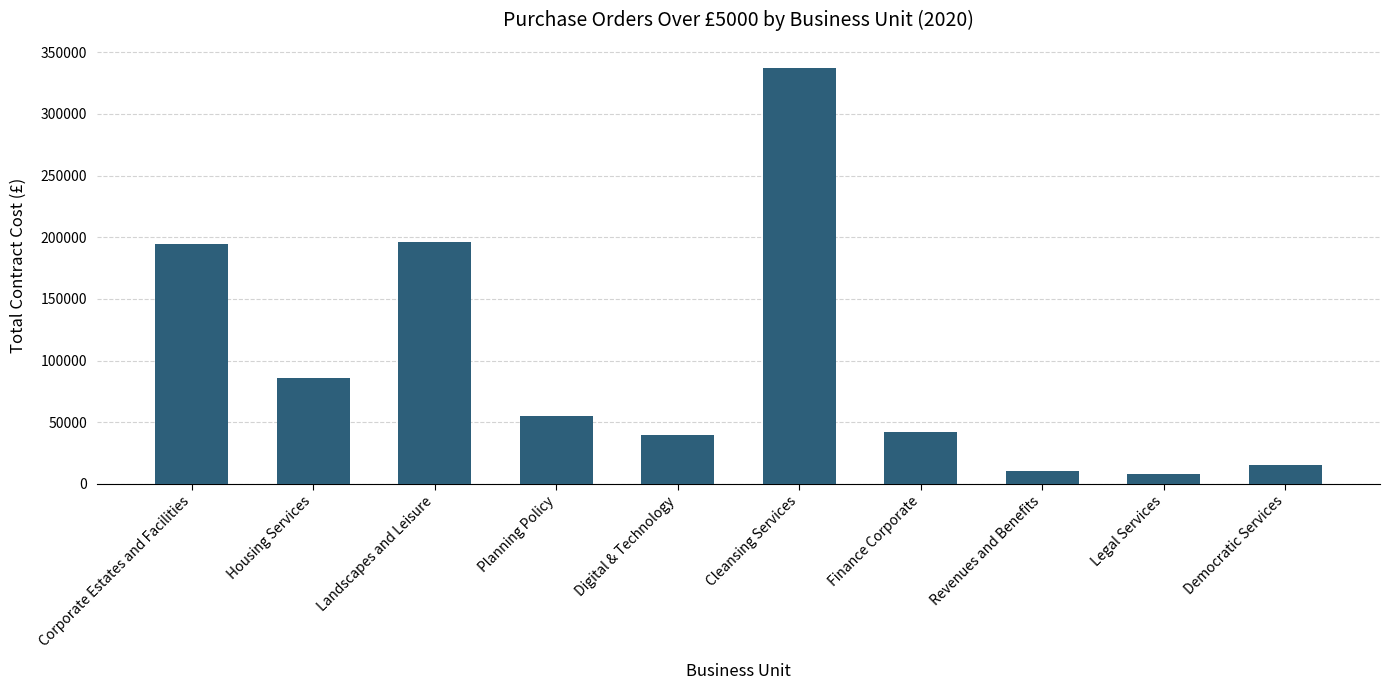

What is the difference between the maximum and minimum values?

329313.1